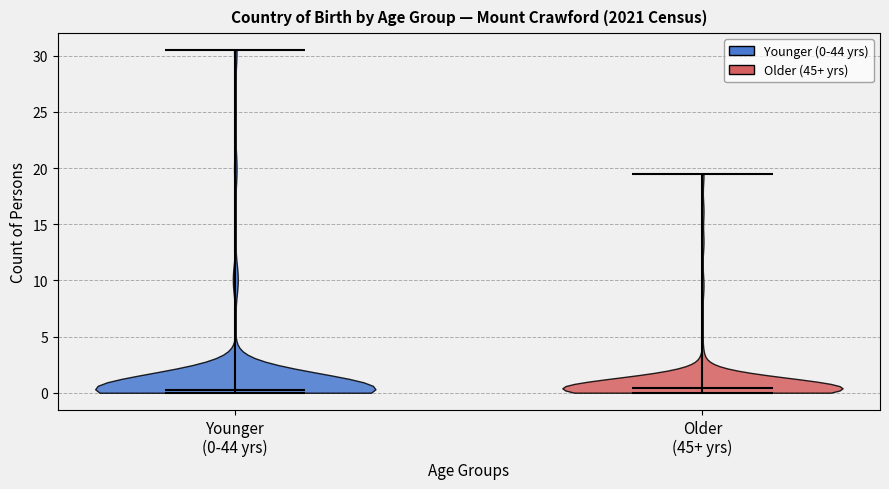

Reading left to right, read every violin against the y-axis: where its median line is, and the lowest and highest points it reaches. The values are not printed on the chart, so give them approximately, as read against the axis.

Younger (0-44 yrs): median line 0.5, lowest point 0.0, highest point 30.5
Older (45+ yrs): median line 0.5, lowest point 0.0, highest point 19.5